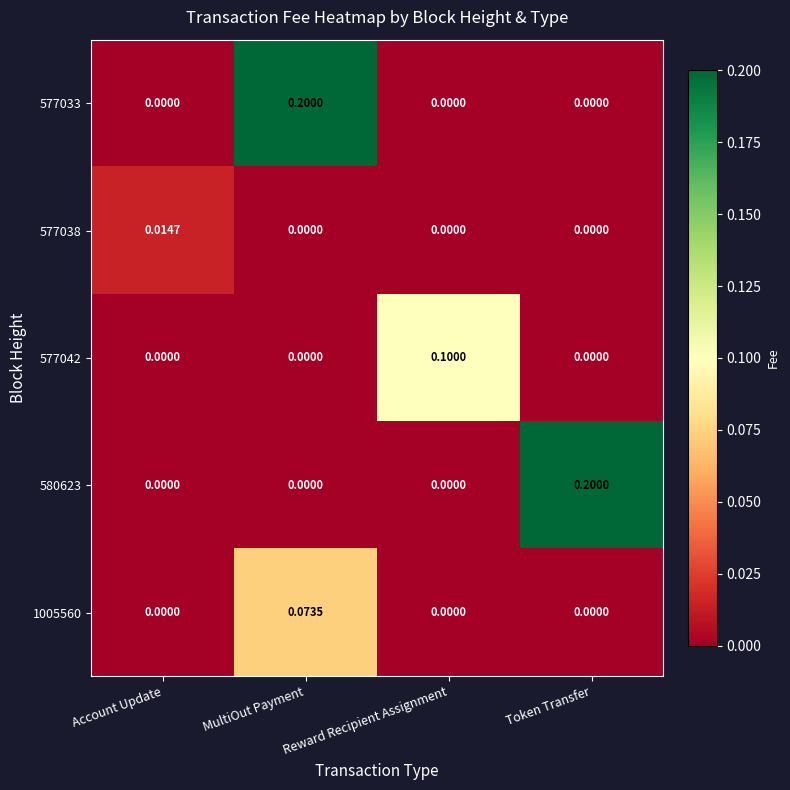

How many series are shown in this chart?

5